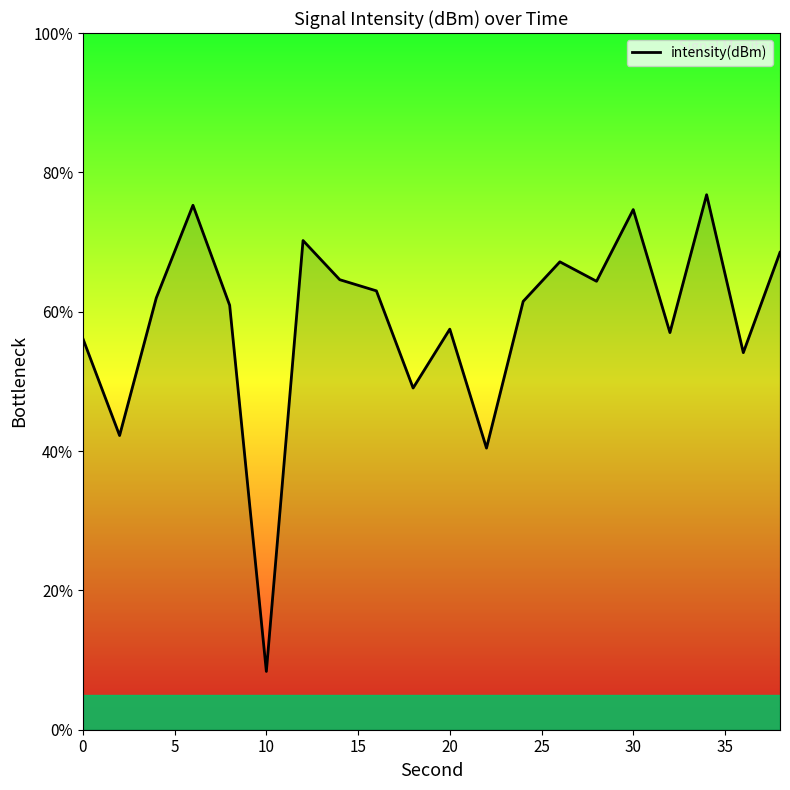

How many lines are shown in the chart?

1